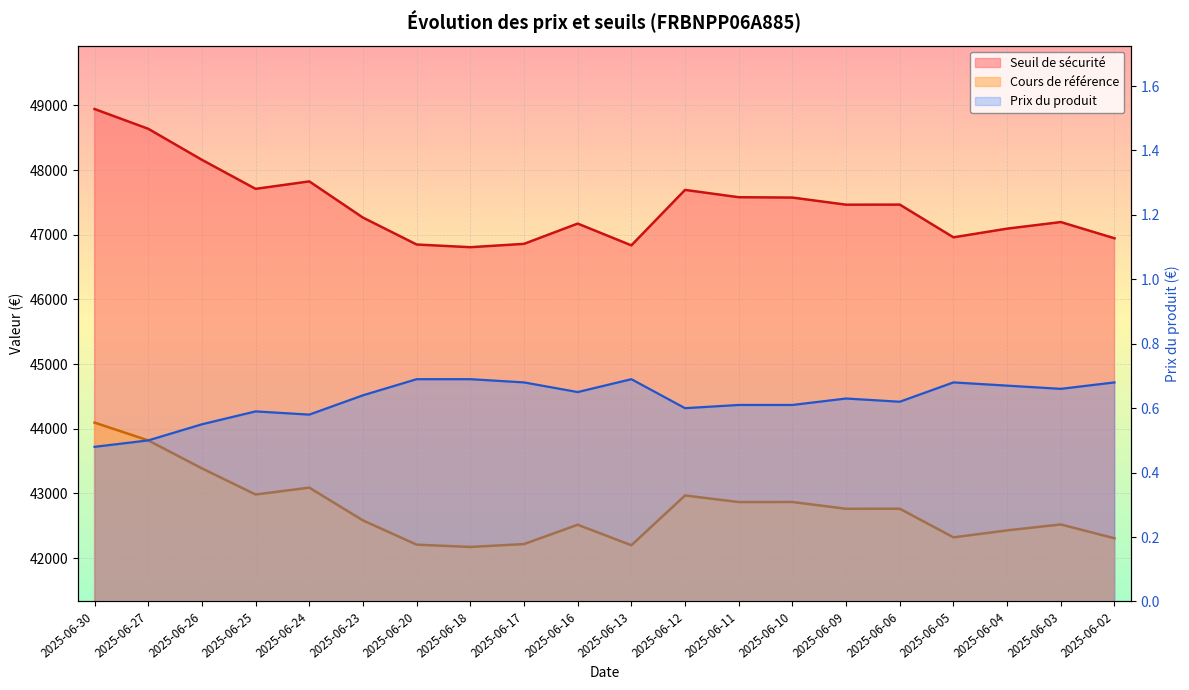

How many interior local valleys does the Seuil de sécurité series have?

5